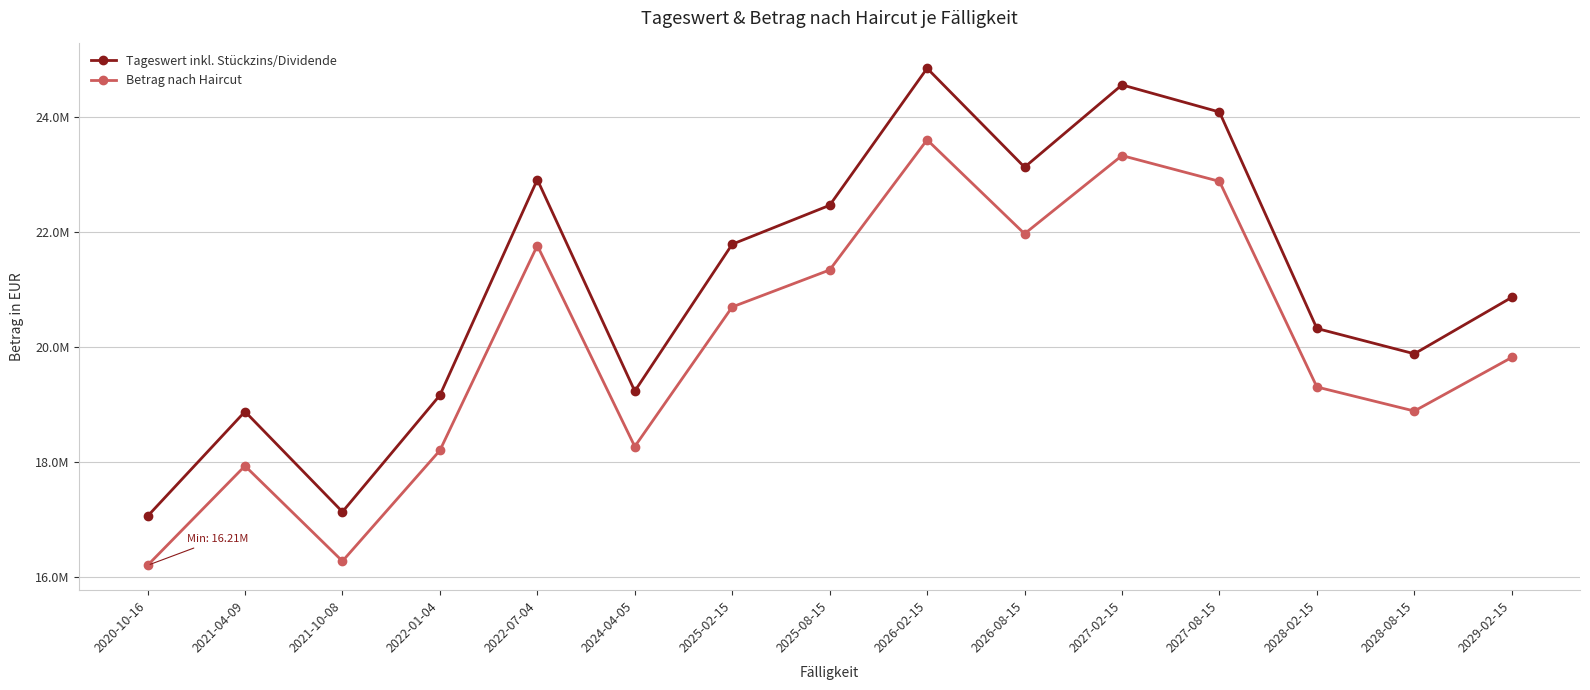

Which category has the highest value across all series?

2026-02-15